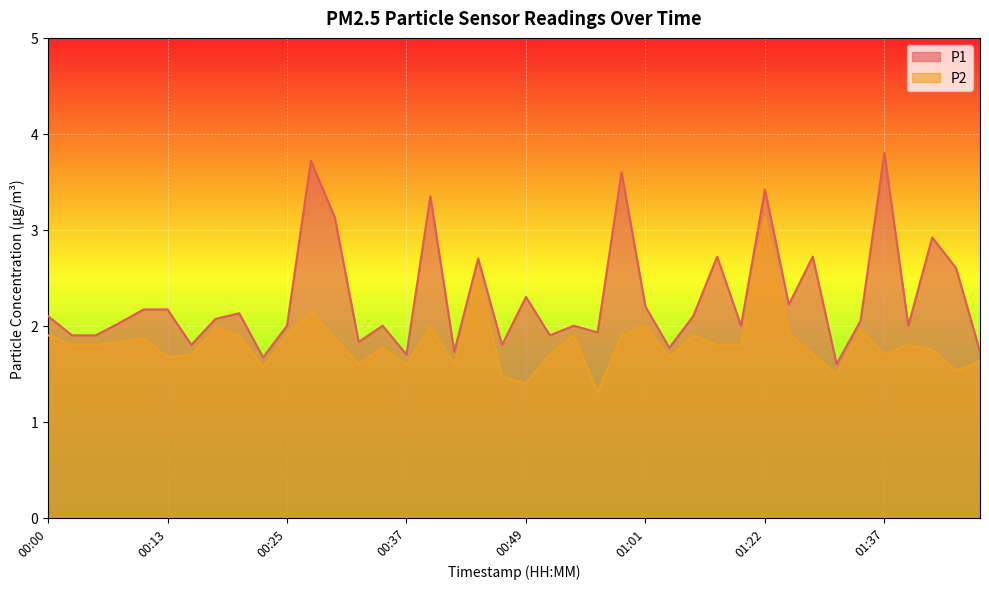

What is the difference between the P2 values at 00:27 and 00:39?

0.2